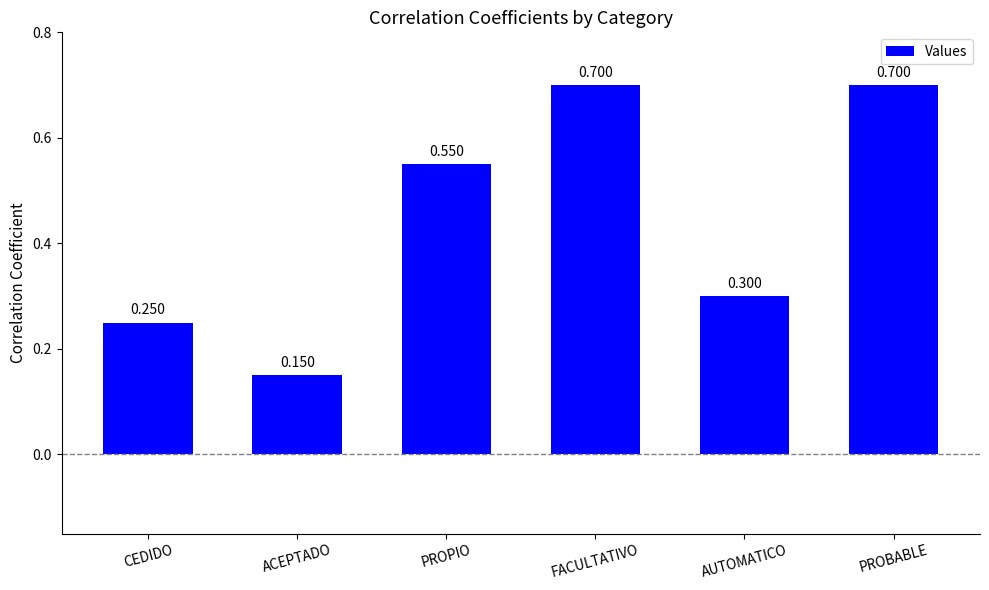

Which label corresponds to the smallest value in the chart?

ACEPTADO